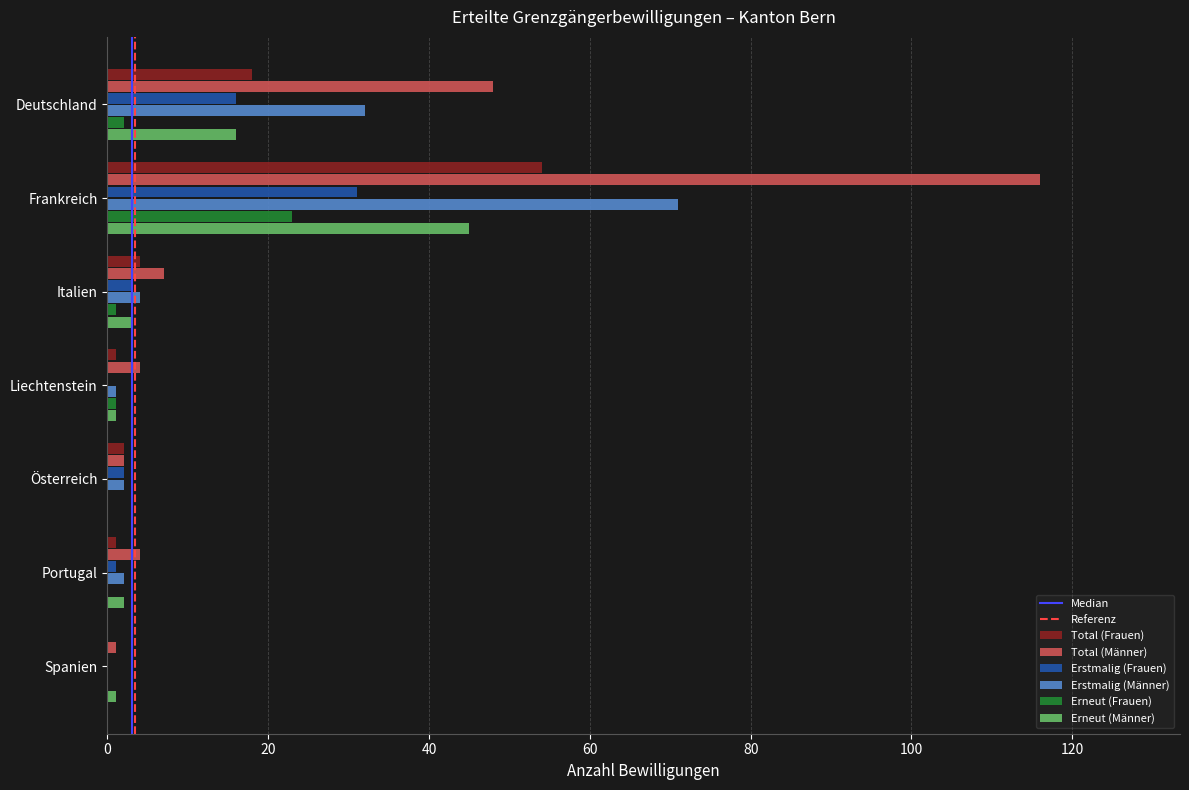

Where is Erstmalig (Männer) nearest to the value 35?

Deutschland